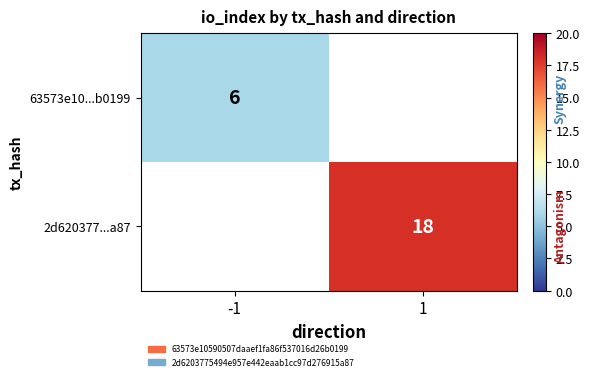

True or false: 2d620377...a87 has a value of 18 at 1.

True